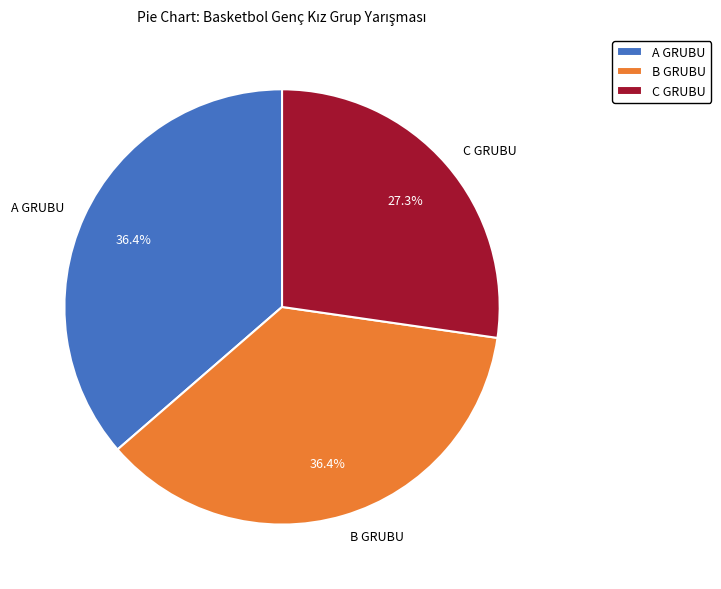

Between C GRUBU and B GRUBU, which is larger?

B GRUBU